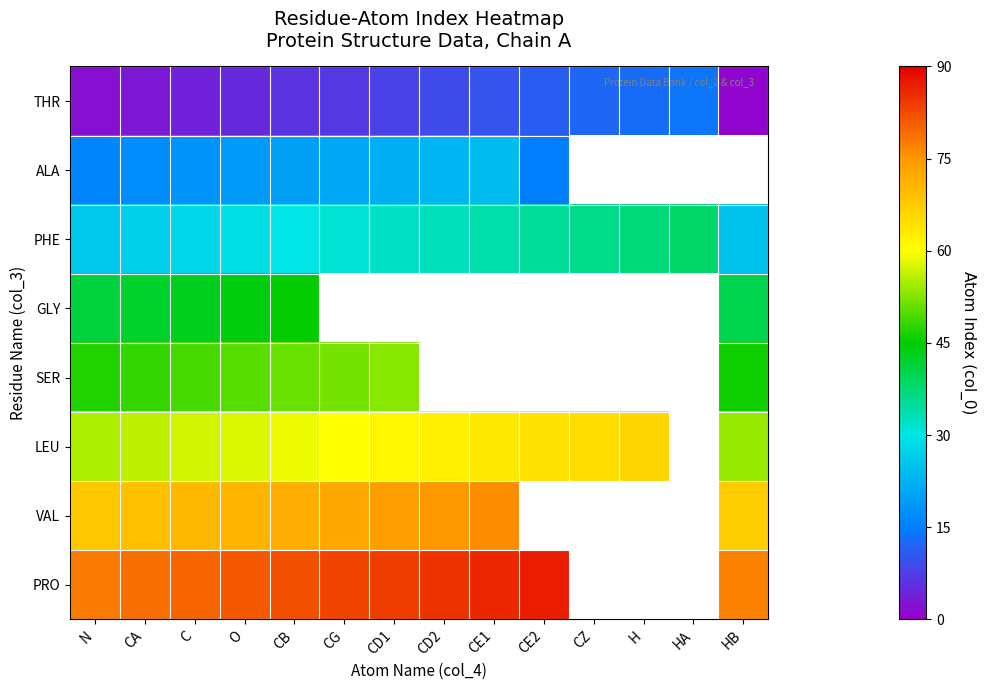

The SER series shows 16.0 at CB. True or false?

False